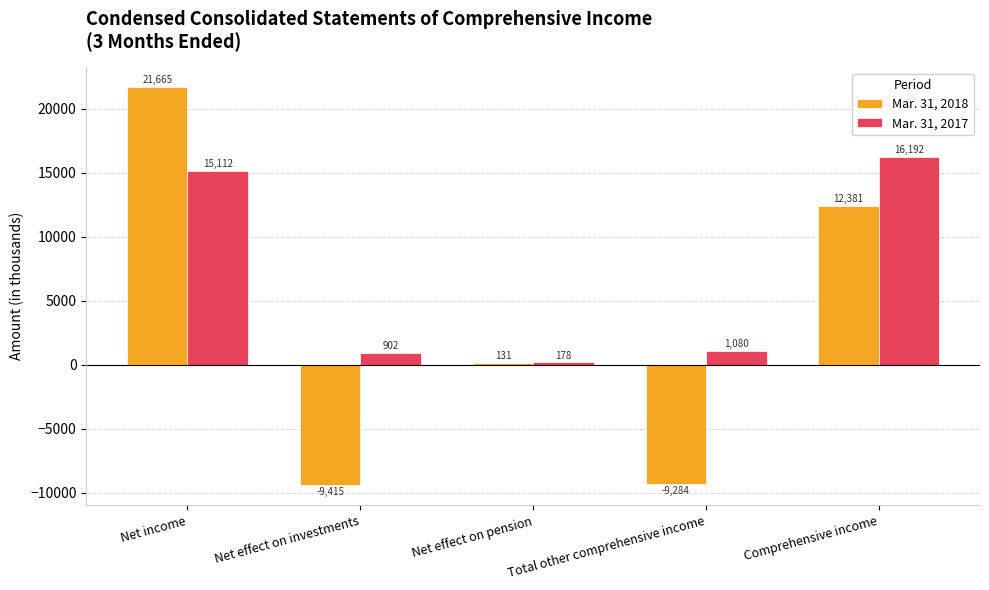

How many groups of bars are there?

5